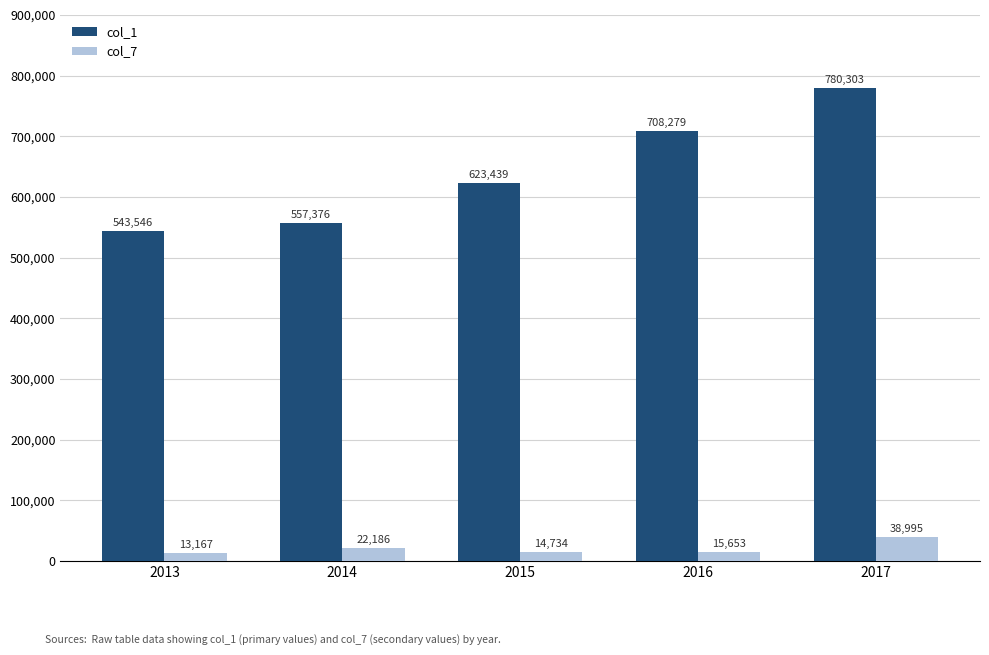

Rank the categories by col_1 value from lowest to highest.

2013, 2014, 2015, 2016, 2017